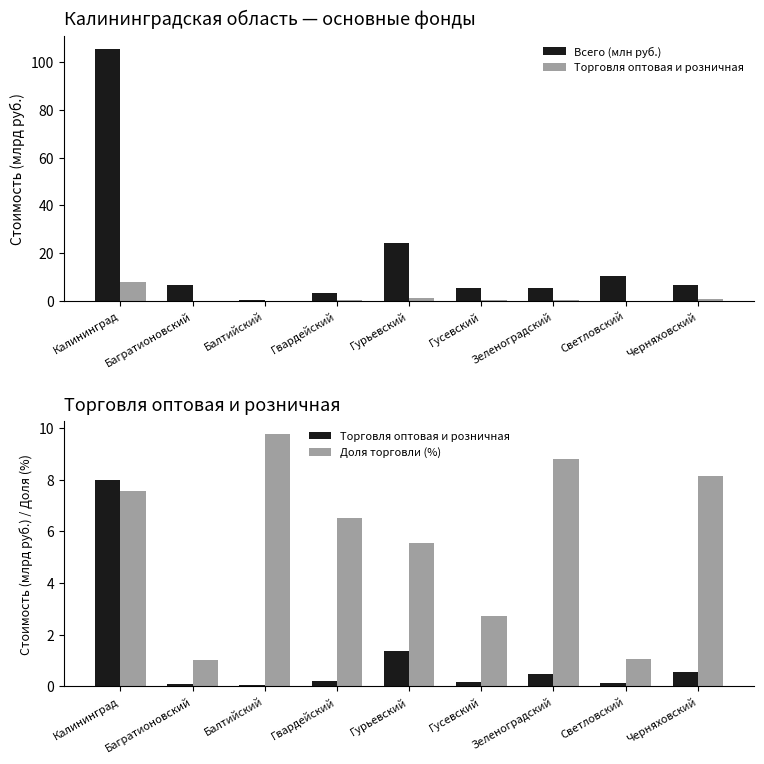

True or false: Всего (млн руб.) has a value of 9.6 at Черняховский.

False